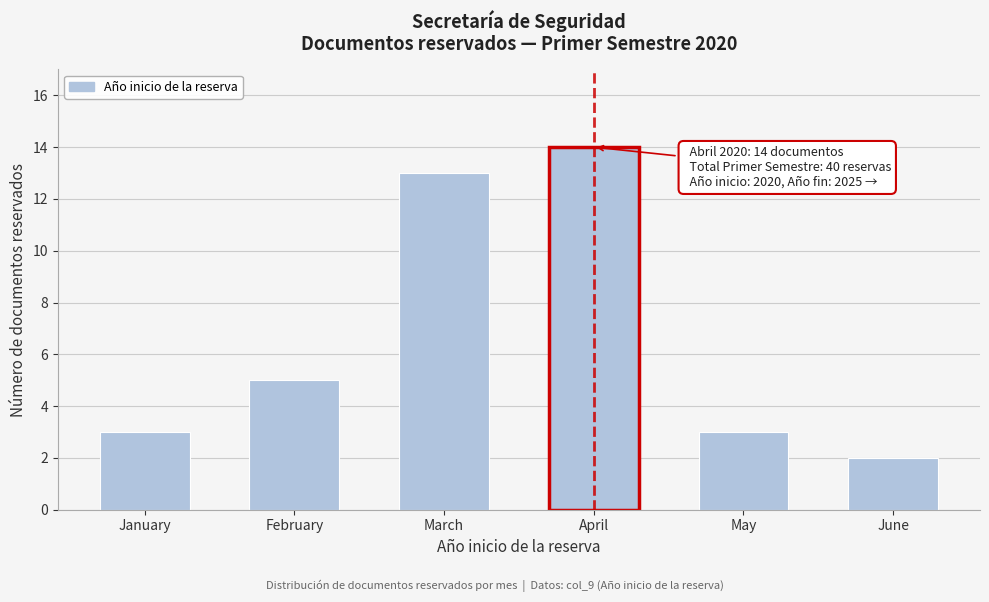

Reading left to right, what are all the values shown in this chart?

January=3	February=5	March=13	April=14	May=3	June=2